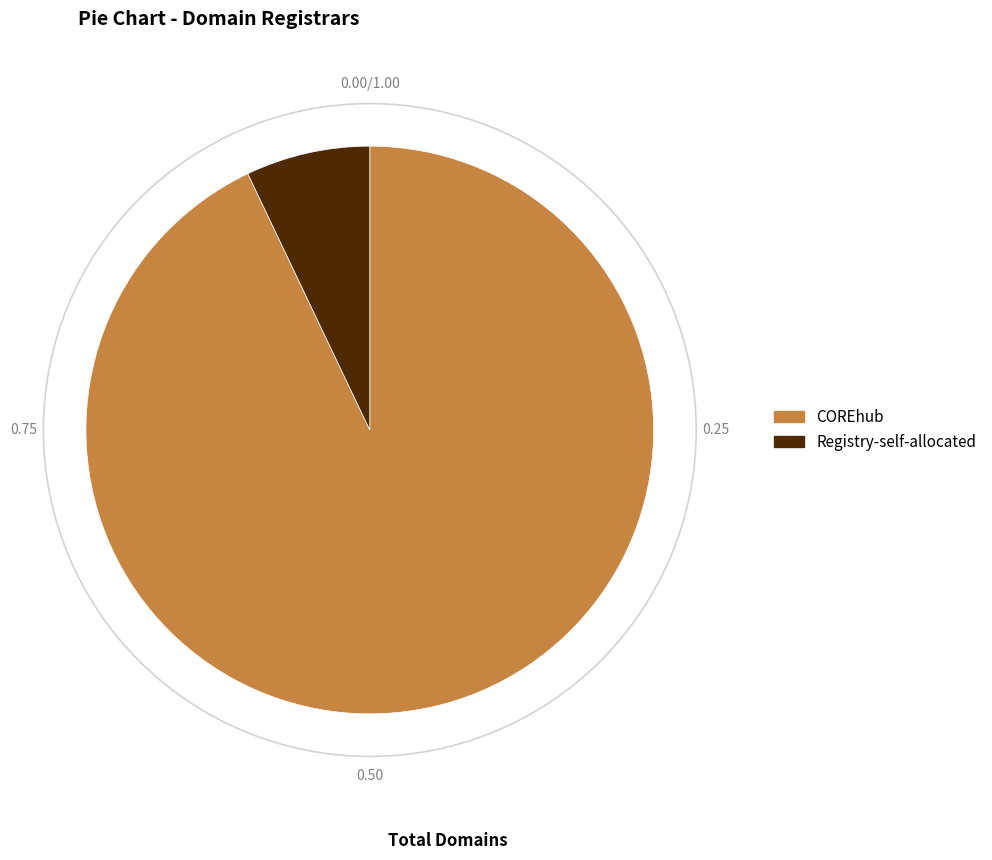

The Registry-self-allocated slice represents 21% of the pie. True or false?

False